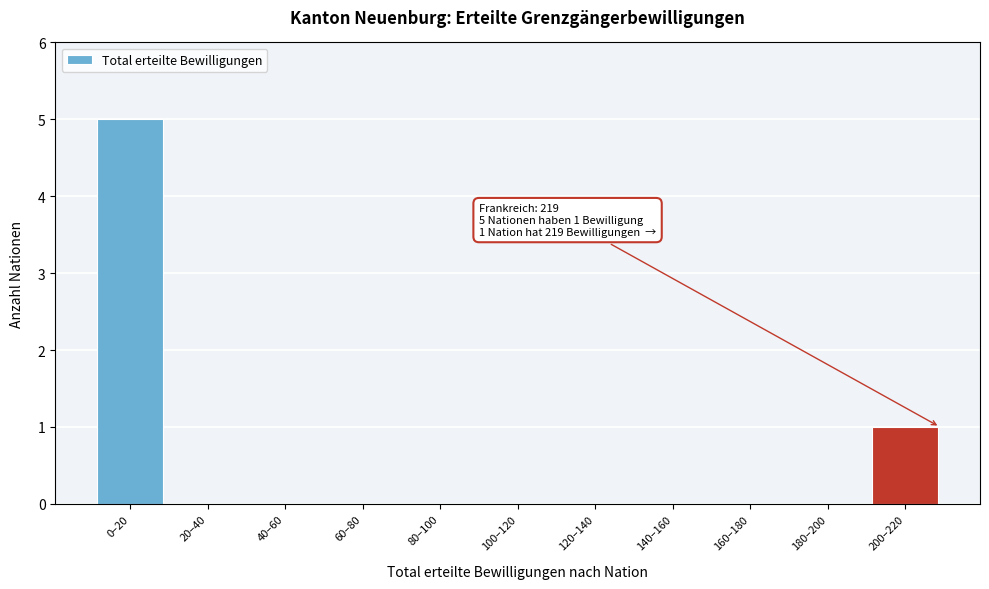

Reading left to right, transcribe all the data shown in this chart.

0–20=5	20–40=0	40–60=0	60–80=0	80–100=0	100–120=0	120–140=0	140–160=0	160–180=0	180–200=0	200–220=1